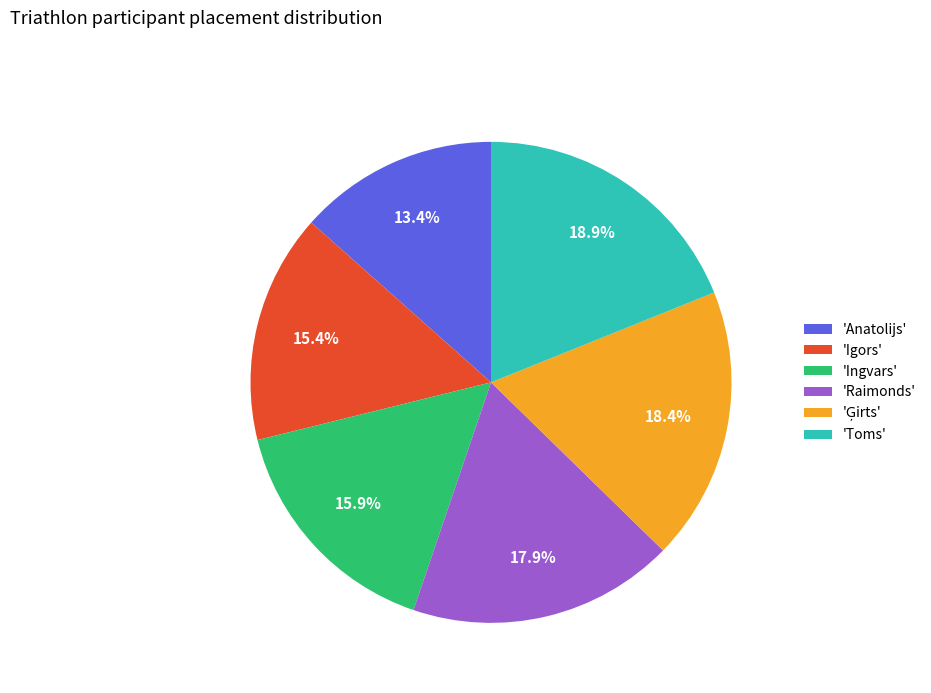

Does any single category account for the majority?

No